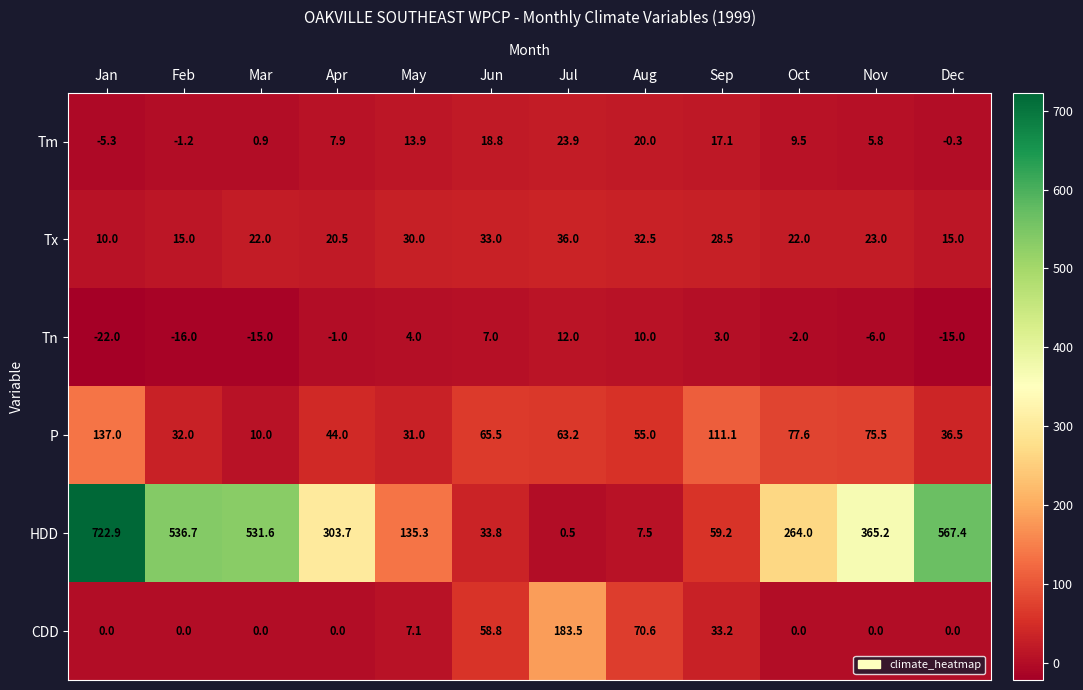

At Jun, list the series in order from smallest to largest.

Tn, Tm, Tx, HDD, CDD, P